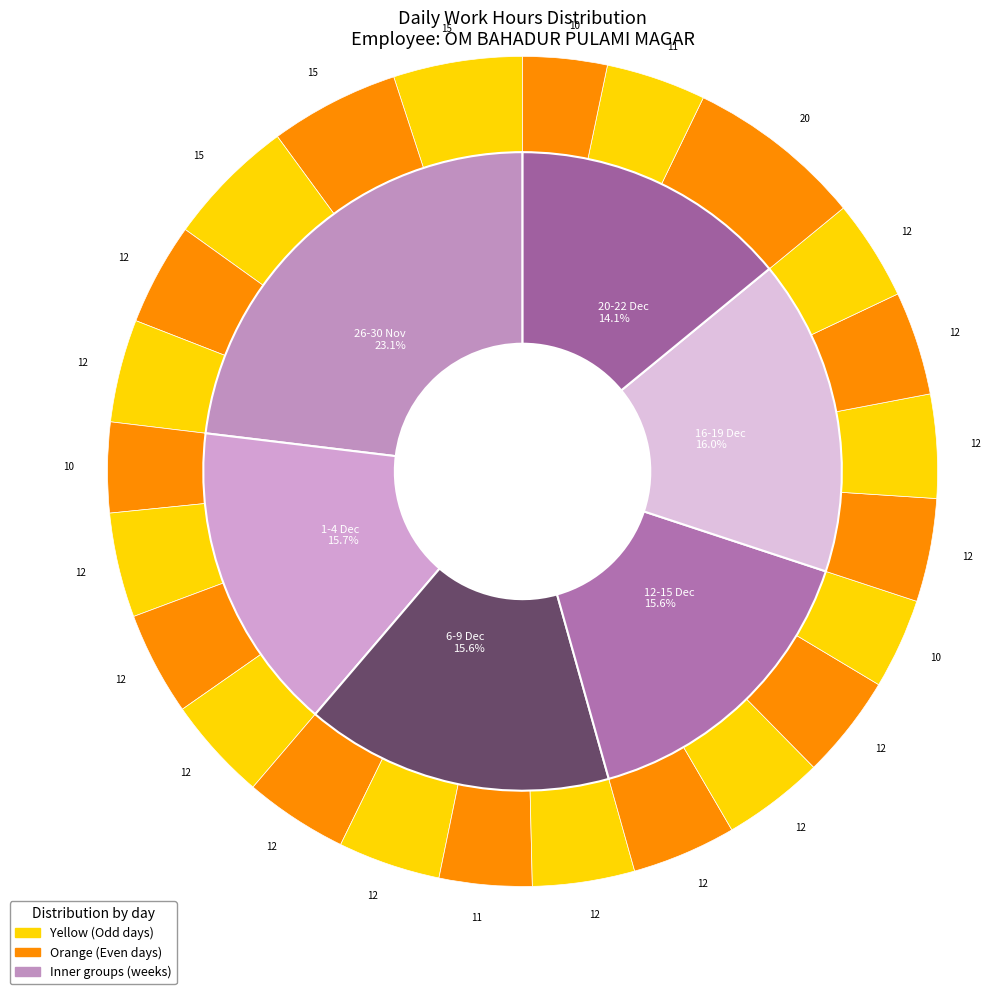

True or false: 17-Tue accounts for 4% of the total.

True